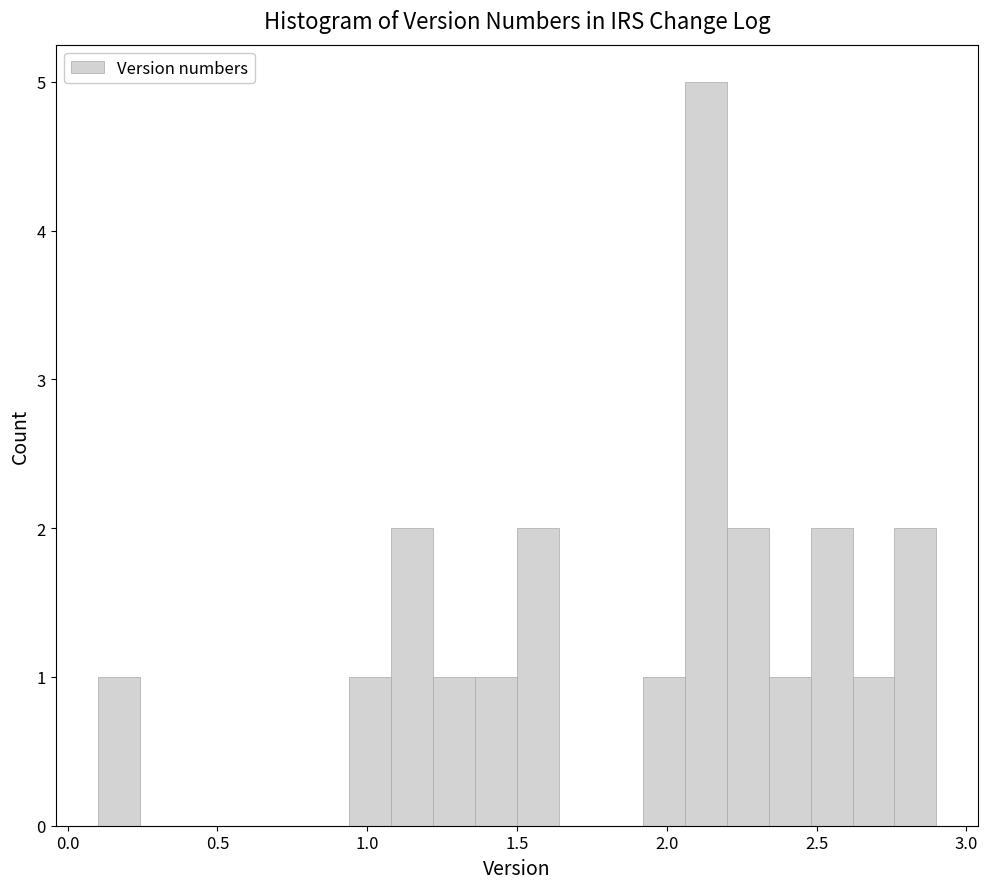

Read against the x-axis, roughly where is the centre of the tallest bar?

2.15